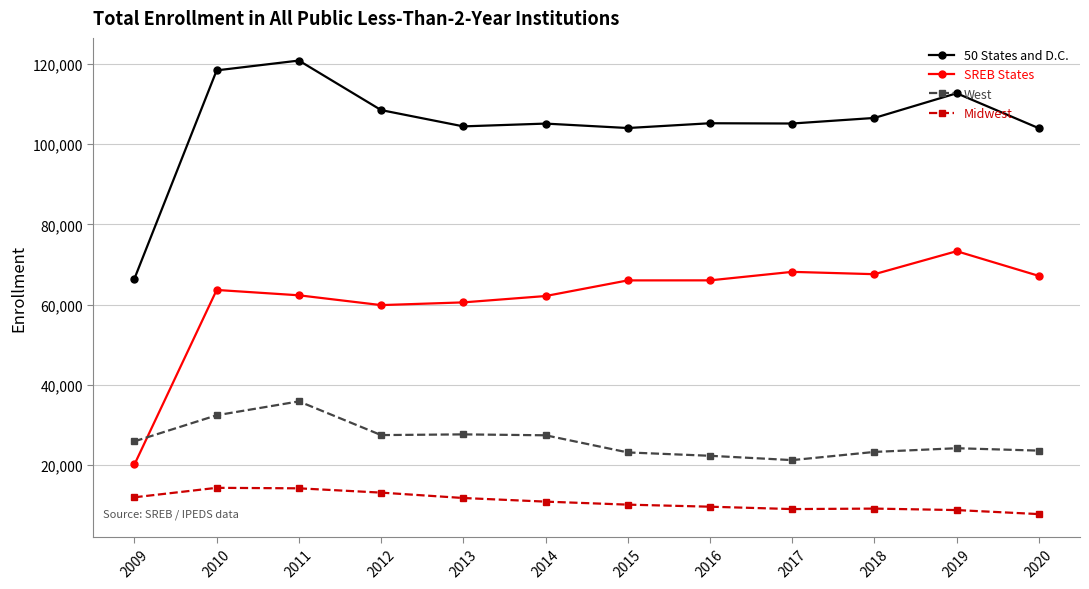

Which series has the largest total across all categories?

50 States and D.C.